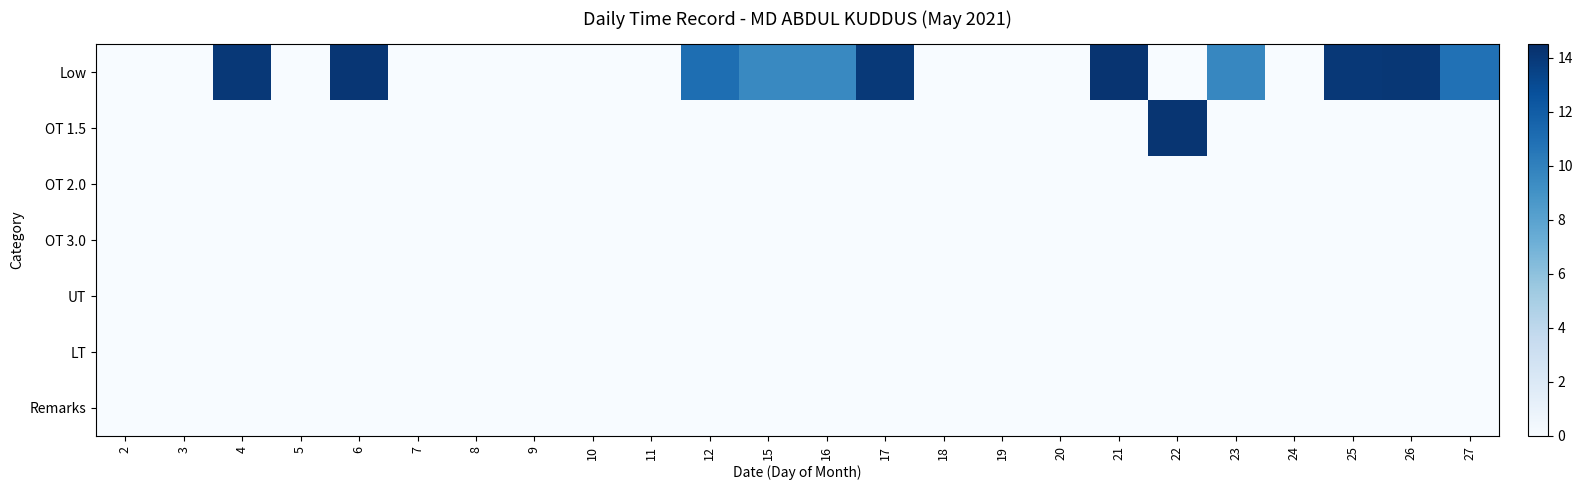

Reading left to right, what are all the values shown in this chart?

Low: 2=0.0	3=0.0	4=14.0	5=0.0	6=14.1	7=0.0	8=0.0	9=0.0	10=0.0	11=0.0	12=11.0	15=9.6	16=9.5	17=14.0	18=0.0	19=0.0	20=0.0	21=14.2	22=0.0	23=9.6	24=0.0	25=14.0	26=14.1	27=10.8
OT 1.5: 2=0.0	3=0.0	4=0.0	5=0.0	6=0.0	7=0.0	8=0.0	9=0.0	10=0.0	11=0.0	12=0.0	15=0.0	16=0.0	17=0.0	18=0.0	19=0.0	20=0.0	21=0.0	22=14.2	23=0.0	24=0.0	25=0.0	26=0.0	27=0.0
OT 2.0: 2=0.0	3=0.0	4=0.0	5=0.0	6=0.0	7=0.0	8=0.0	9=0.0	10=0.0	11=0.0	12=0.0	15=0.0	16=0.0	17=0.0	18=0.0	19=0.0	20=0.0	21=0.0	22=0.0	23=0.0	24=0.0	25=0.0	26=0.0	27=0.0
OT 3.0: 2=0.0	3=0.0	4=0.0	5=0.0	6=0.0	7=0.0	8=0.0	9=0.0	10=0.0	11=0.0	12=0.0	15=0.0	16=0.0	17=0.0	18=0.0	19=0.0	20=0.0	21=0.0	22=0.0	23=0.0	24=0.0	25=0.0	26=0.0	27=0.0
UT: 2=0.0	3=0.0	4=0.0	5=0.0	6=0.0	7=0.0	8=0.0	9=0.0	10=0.0	11=0.0	12=0.0	15=0.0	16=0.0	17=0.0	18=0.0	19=0.0	20=0.0	21=0.0	22=0.0	23=0.0	24=0.0	25=0.0	26=0.0	27=0.0
LT: 2=0.0	3=0.0	4=0.0	5=0.0	6=0.0	7=0.0	8=0.0	9=0.0	10=0.0	11=0.0	12=0.0	15=0.0	16=0.0	17=0.0	18=0.0	19=0.0	20=0.0	21=0.0	22=0.0	23=0.0	24=0.0	25=0.0	26=0.0	27=0.0
Remarks: 2=0.0	3=0.0	4=0.0	5=0.0	6=0.0	7=0.0	8=0.0	9=0.0	10=0.0	11=0.0	12=0.0	15=0.0	16=0.0	17=0.0	18=0.0	19=0.0	20=0.0	21=0.0	22=0.0	23=0.0	24=0.0	25=0.0	26=0.0	27=0.0